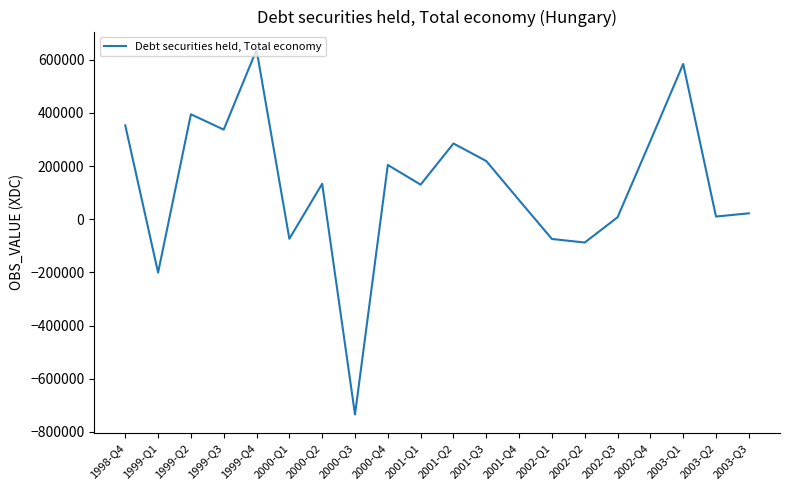

What is the difference between the maximum and minimum values?

1372043